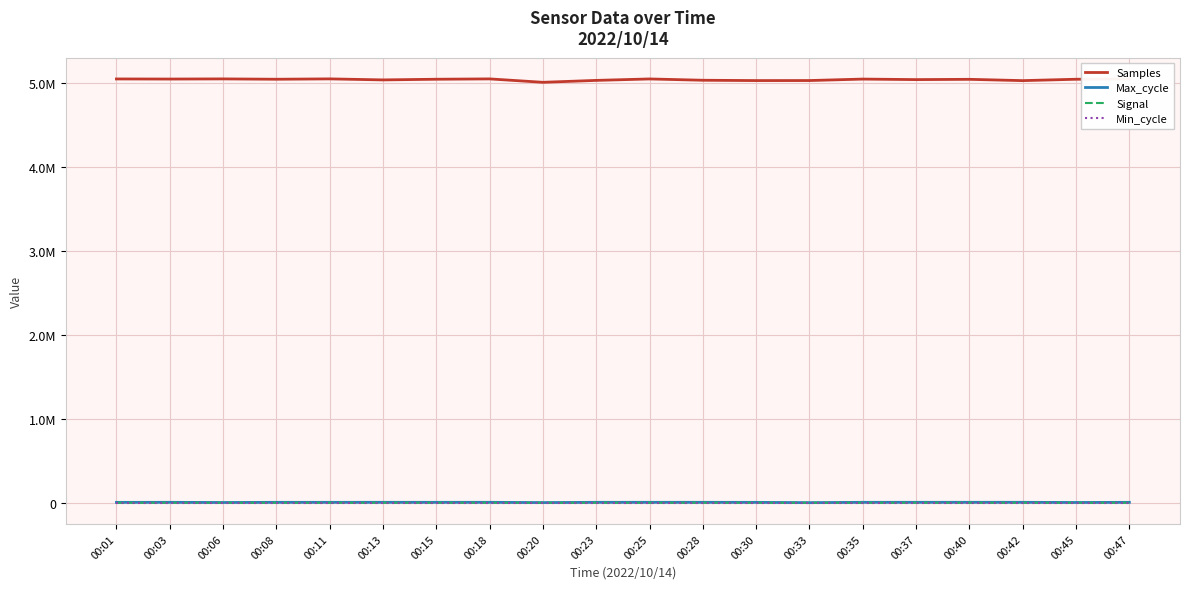

Where is the first local minimum for Max_cycle?

00:06